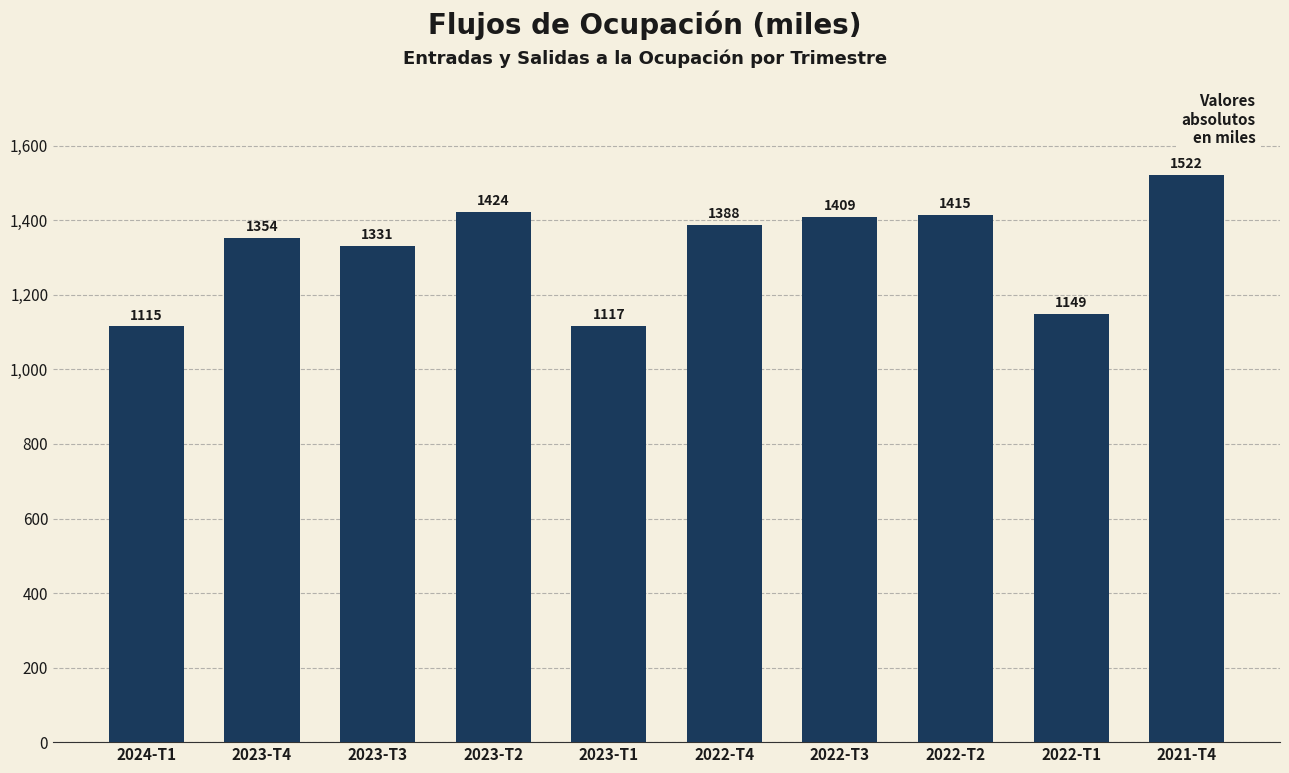

What is the minimum value shown in the chart?

1115.4